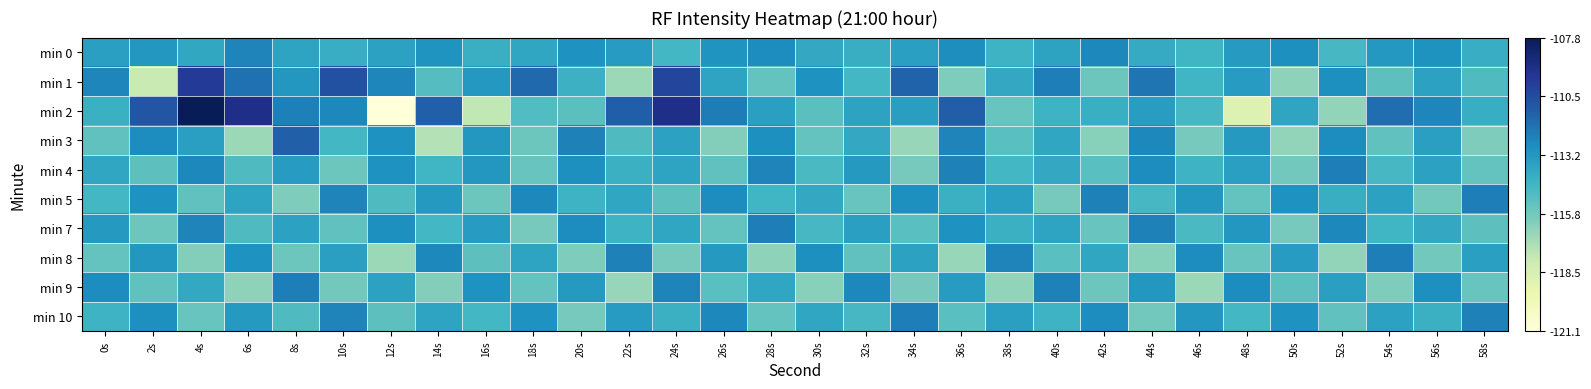

At which category does the chart reach its peak across all series?

4s